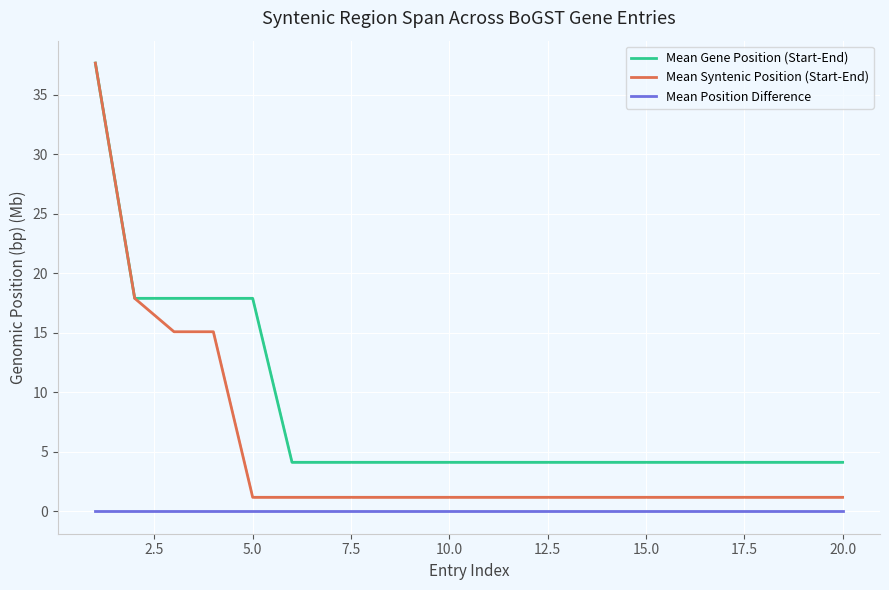

The Mean Syntenic Position (Start-End) series shows 1.2 at 10.0. True or false?

True